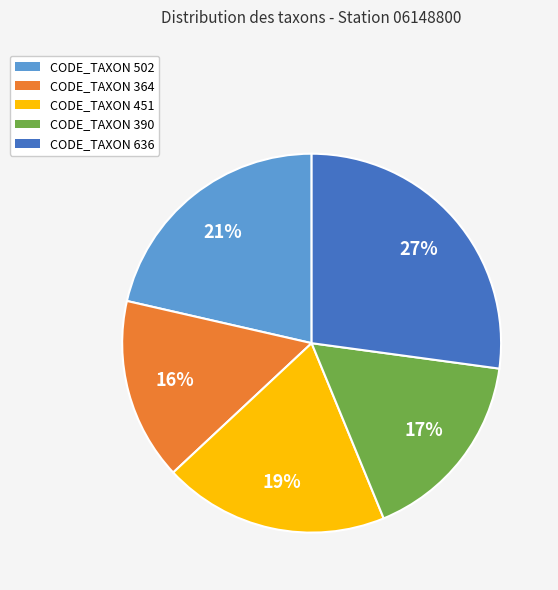

To the nearest percent, what is the difference between the CODE_TAXON 502 and CODE_TAXON 636 slice percentages?

6%